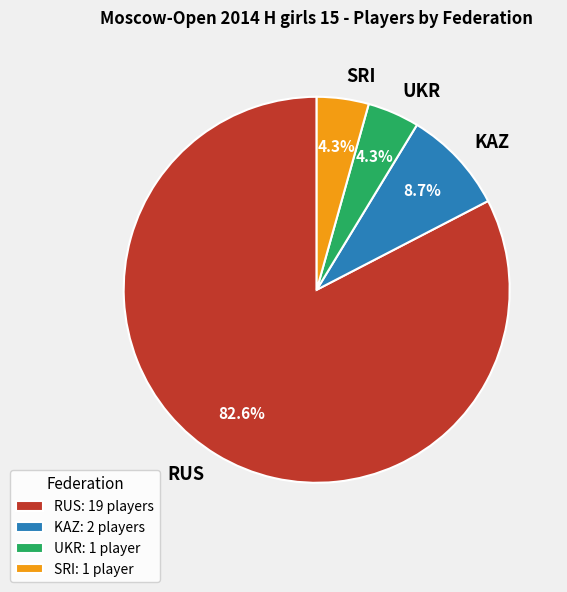

What is the ratio of the value at UKR to the value at KAZ?

0.5